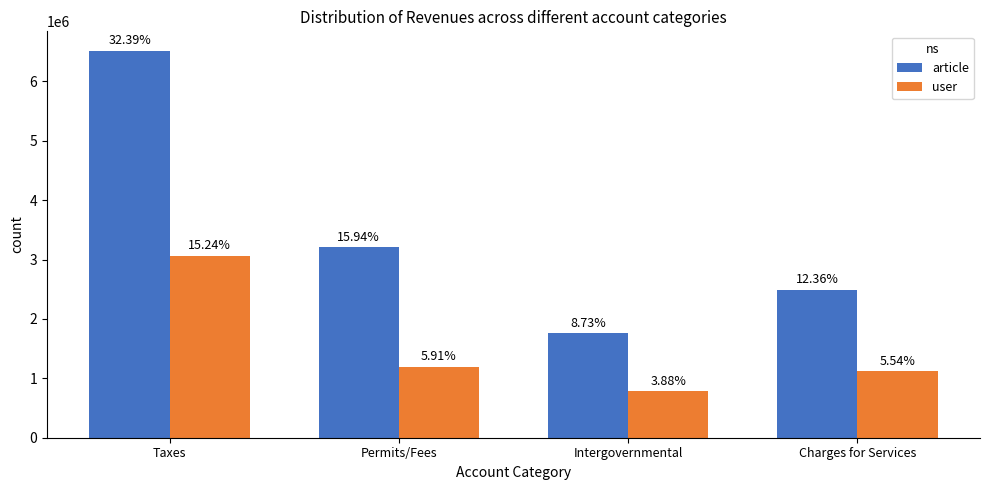

What are all the series names shown in the legend?

article, user